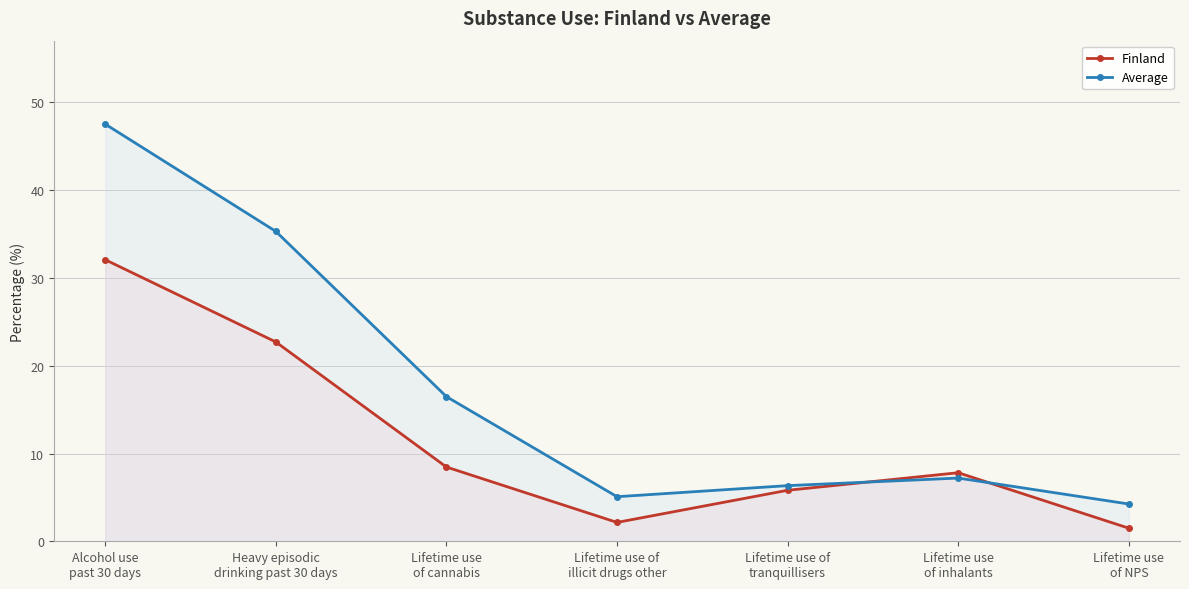

Reading right to left, what are all the values shown in this chart?

Finland: Lifetime use
of NPS=1.5	Lifetime use
of inhalants=7.8	Lifetime use of
tranquillisers=5.8	Lifetime use of
illicit drugs other=2.2	Lifetime use
of cannabis=8.5	Heavy episodic
drinking past 30 days=22.7	Alcohol use
past 30 days=32.1
Average: Lifetime use
of NPS=4.2	Lifetime use
of inhalants=7.2	Lifetime use of
tranquillisers=6.3	Lifetime use of
illicit drugs other=5.1	Lifetime use
of cannabis=16.5	Heavy episodic
drinking past 30 days=35.3	Alcohol use
past 30 days=47.5